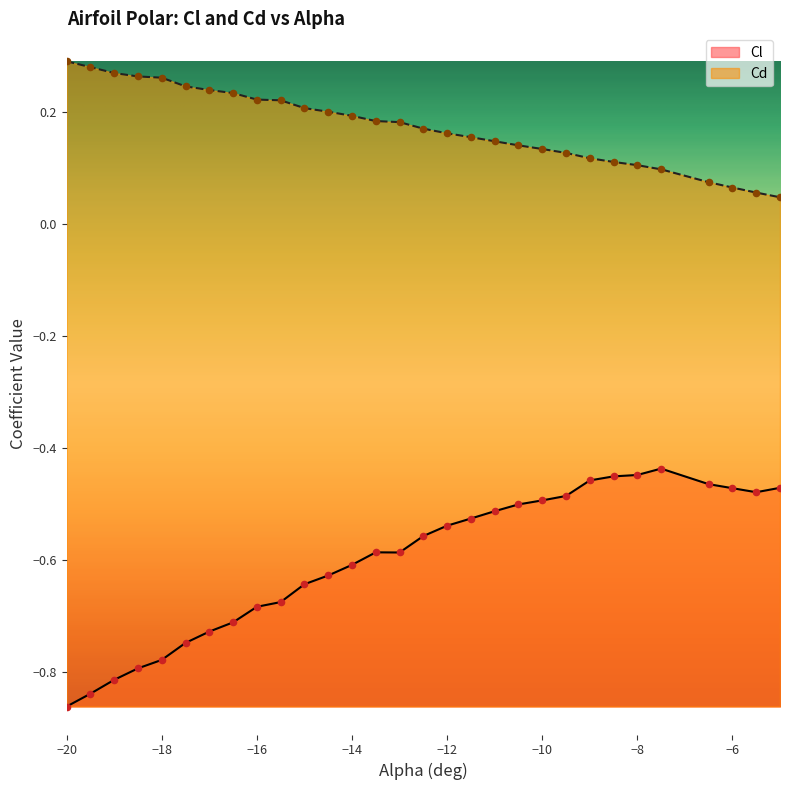

What are all the series names shown in the legend?

Cl, Cd